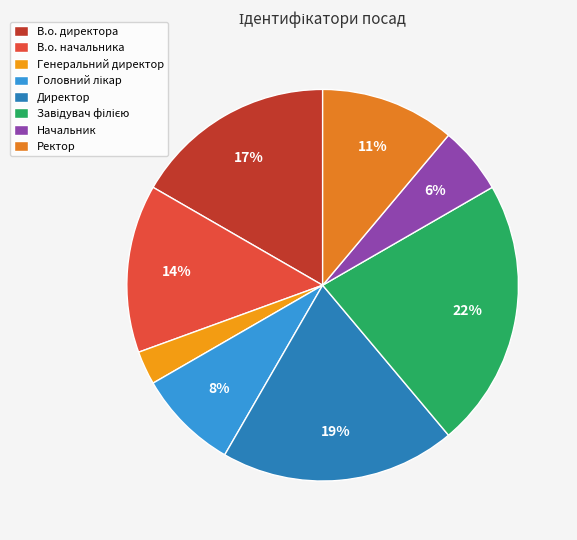

Does Генеральний директор account for over 50% of the chart?

No